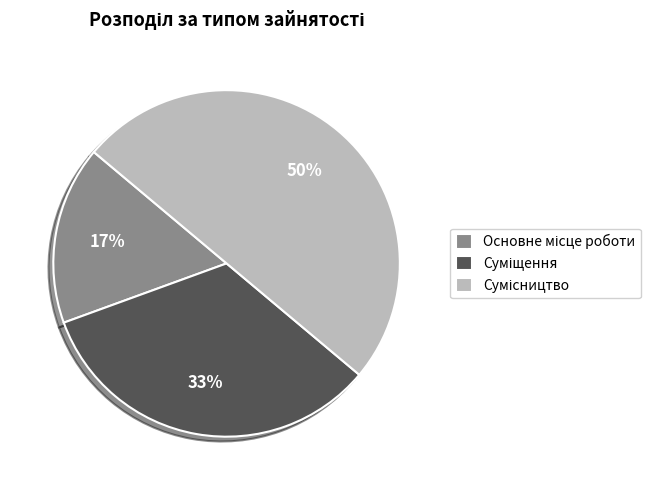

To the nearest percent, what is the difference between the largest and smallest slice percentages?

33%